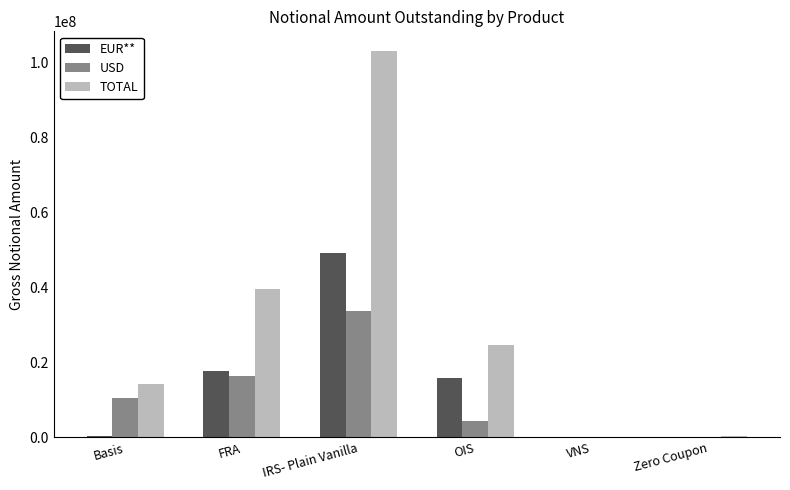

What are all the series names shown in the legend?

EUR**, USD, TOTAL